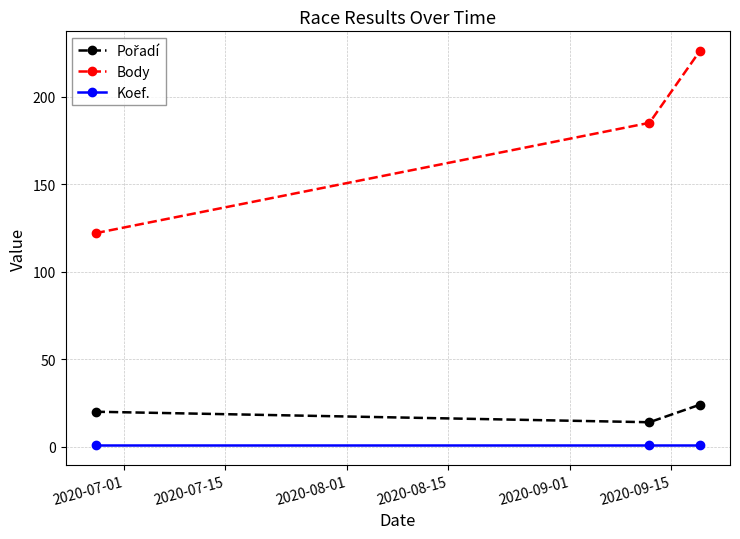

What is the sum of all Body values?

533